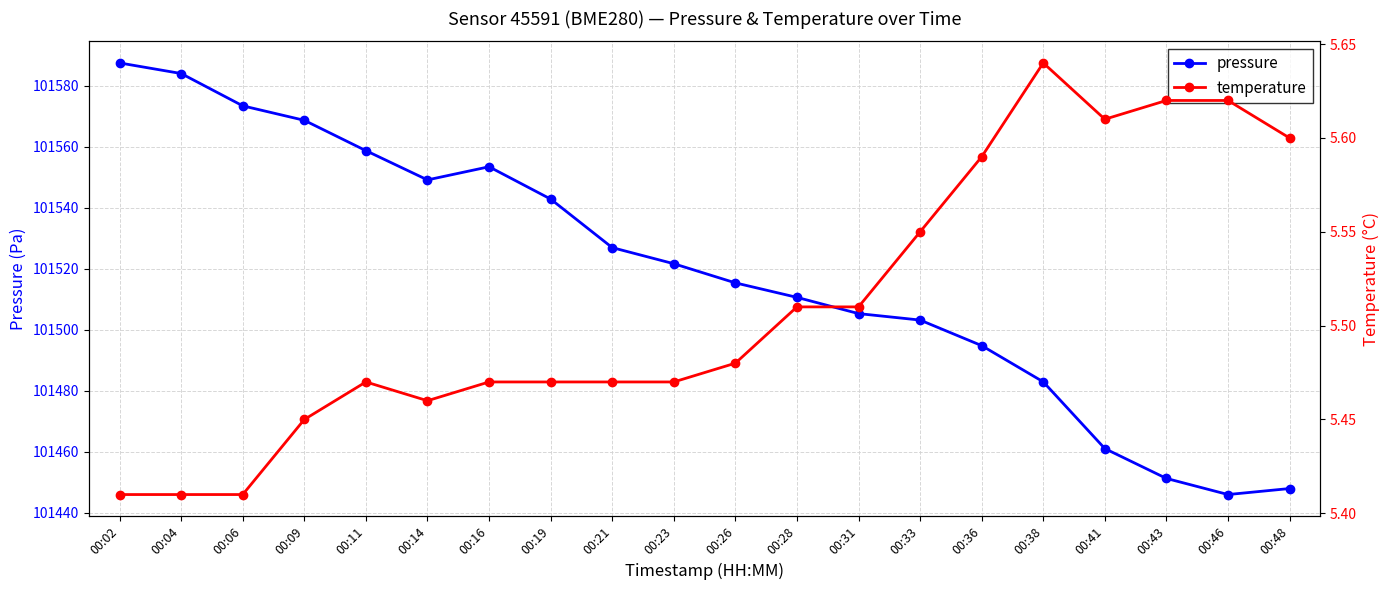

Does the chart display data point markers on the line(s)?

Yes